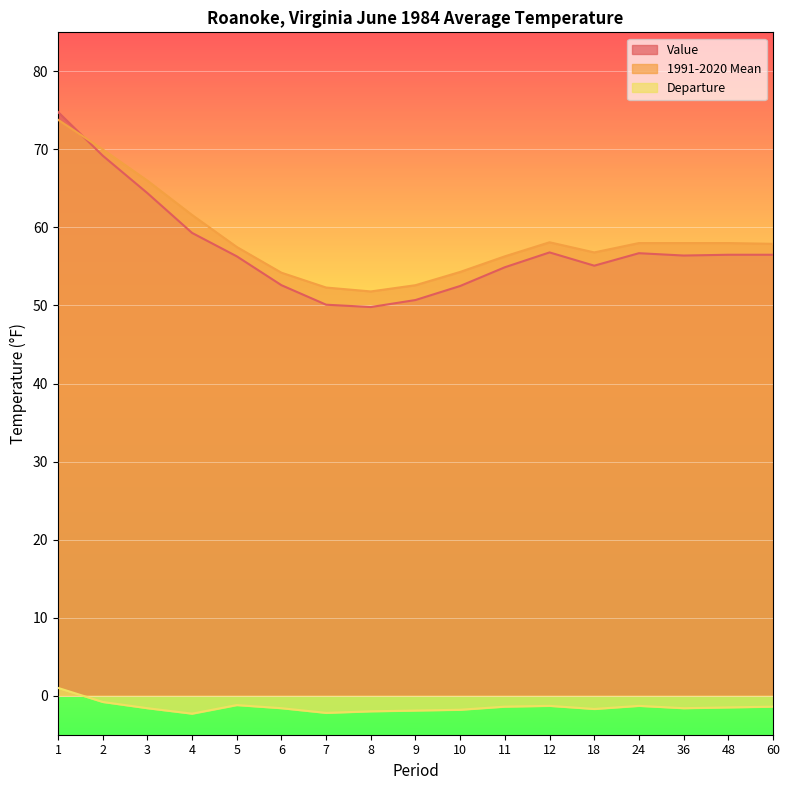

In Departure, how many points are lower than both neighbors (excluding endpoints)?

4